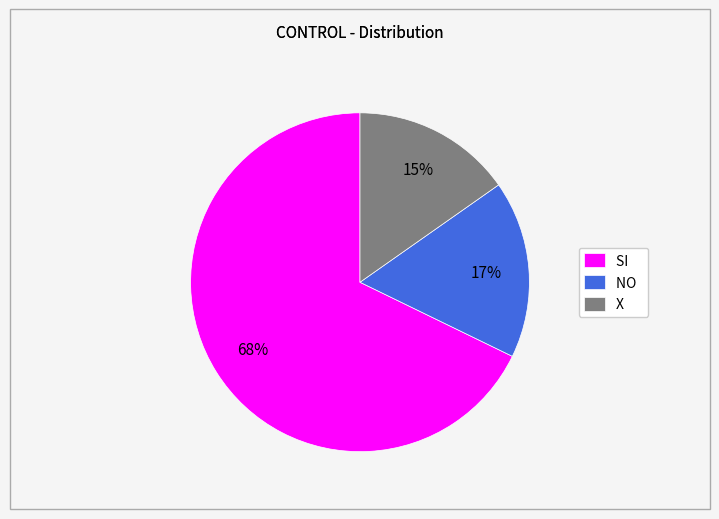

To the nearest percent, what is the difference between the largest and smallest slice percentages?

53%